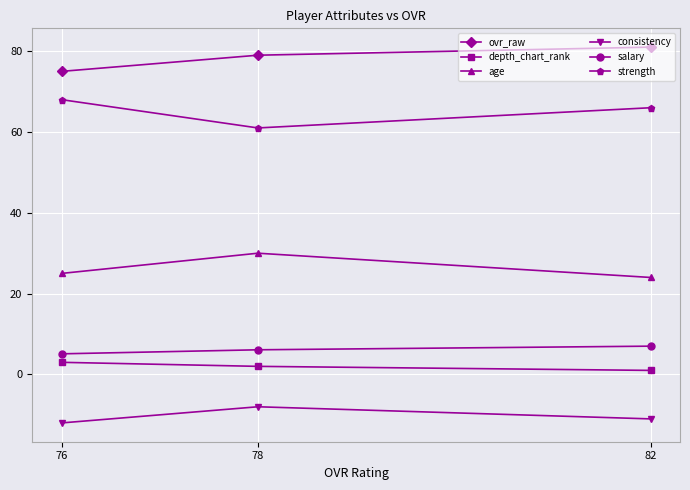

What is the difference between the highest and lowest values at 78?

87.0